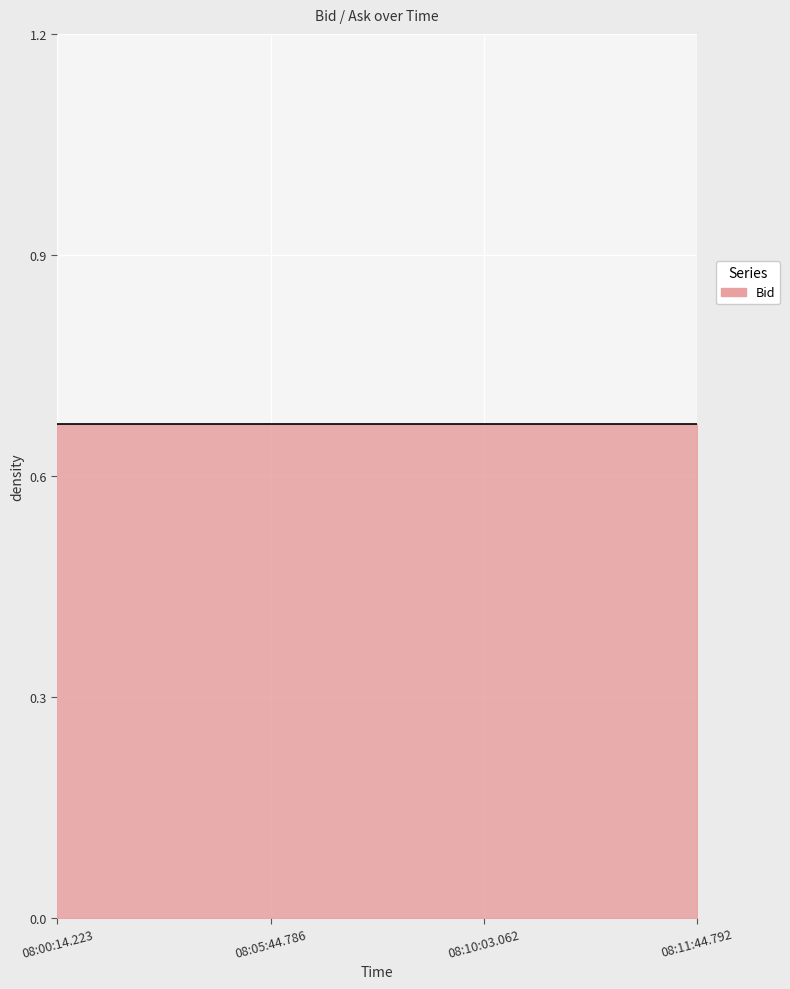

What is the total value across all series at 08:10:03.062?

0.7